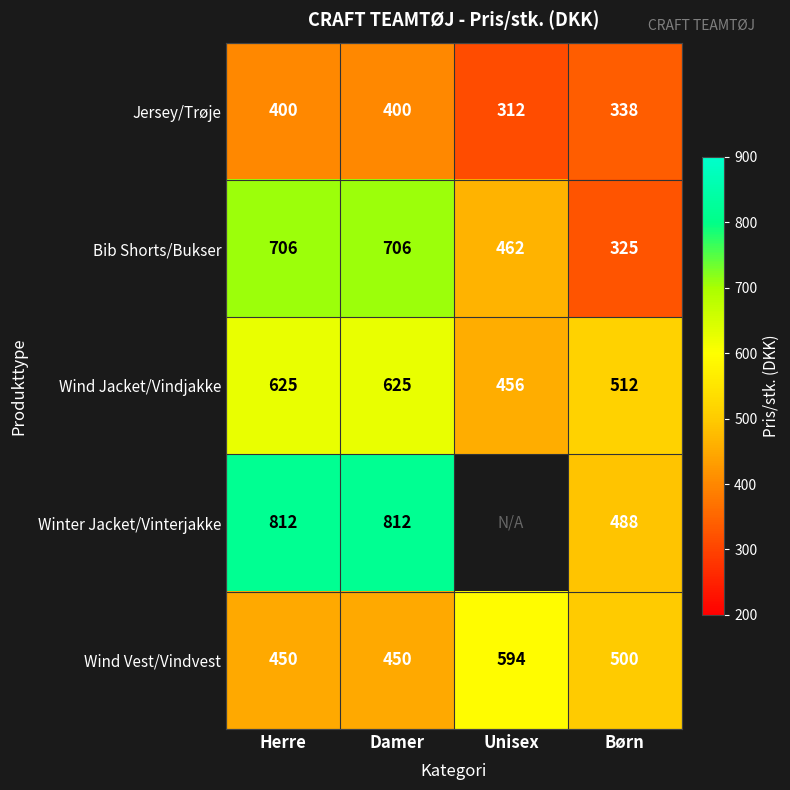

Is it true that Bib Shorts/Bukser equals 108.3 at Unisex?

False